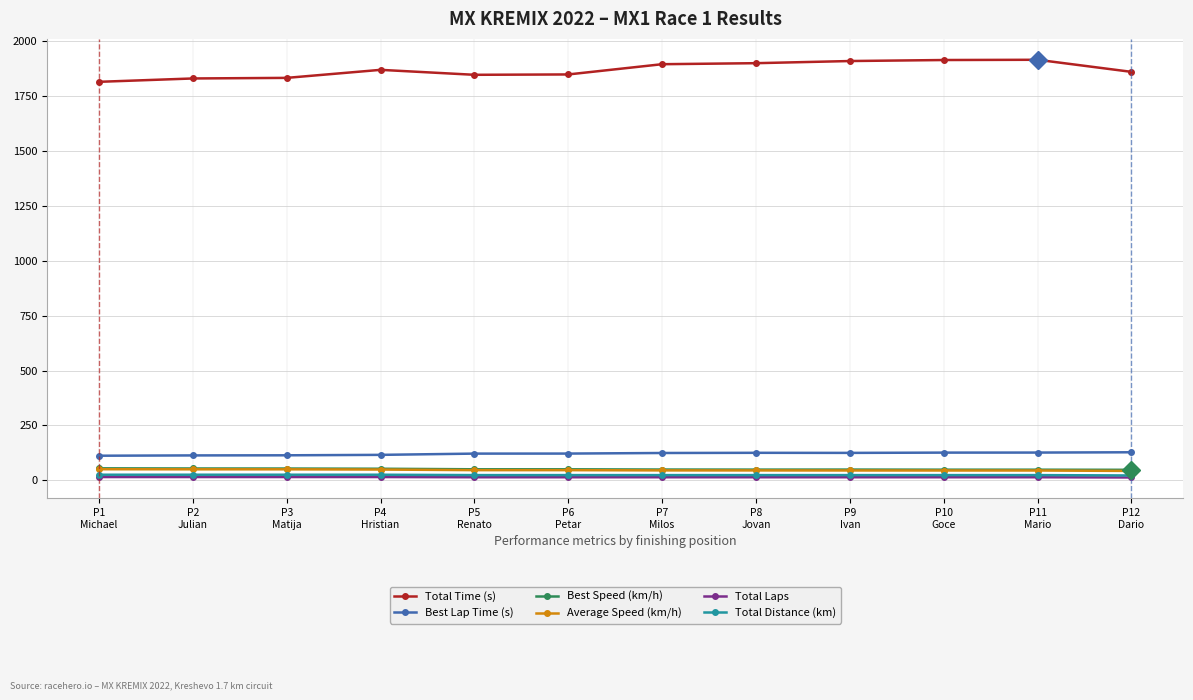

What is the average value of the Average Speed (km/h) series?

46.7